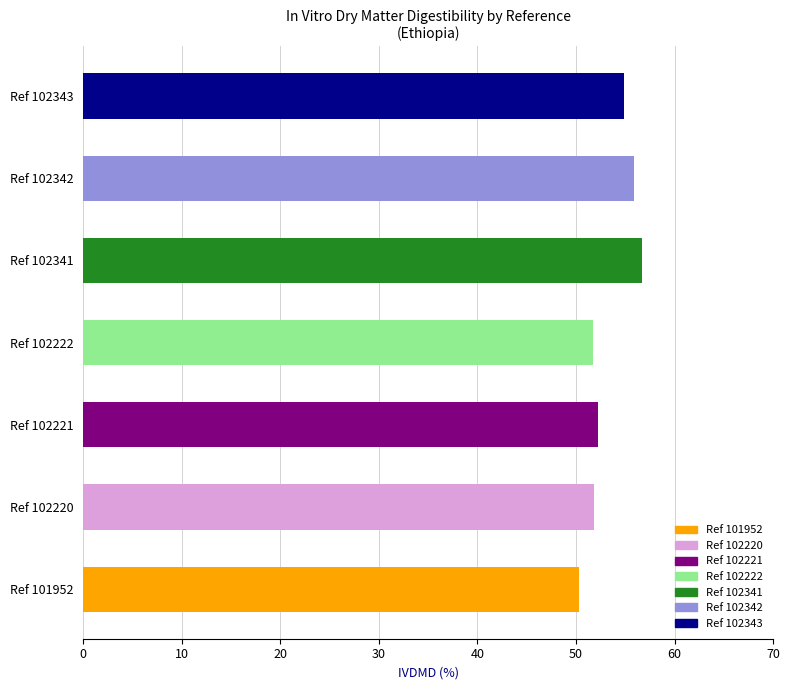

What is the difference between the maximum and minimum values?

6.4